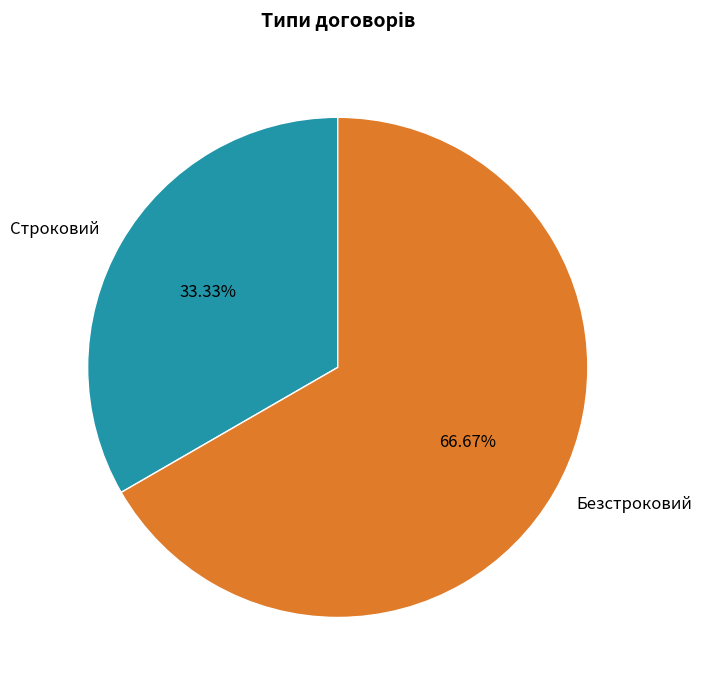

Which category has the smallest portion of the pie?

Строковий